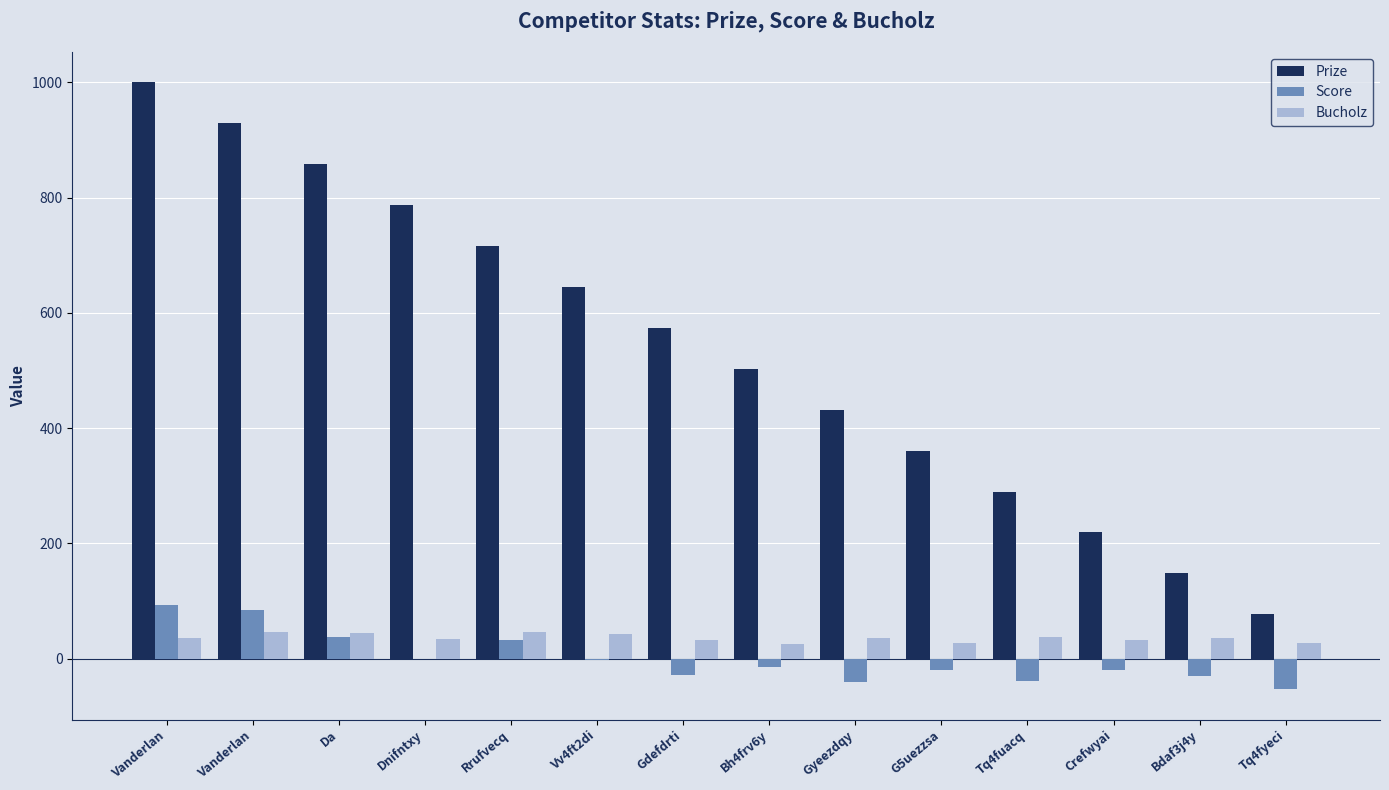

Which series has the widest spread of values?

Prize